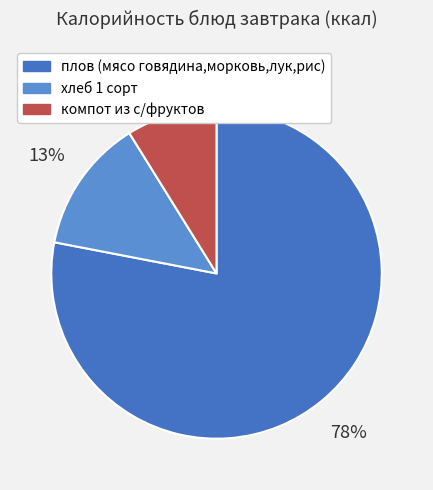

To the nearest percent, what is the difference between the largest and smallest slice percentages?

69%